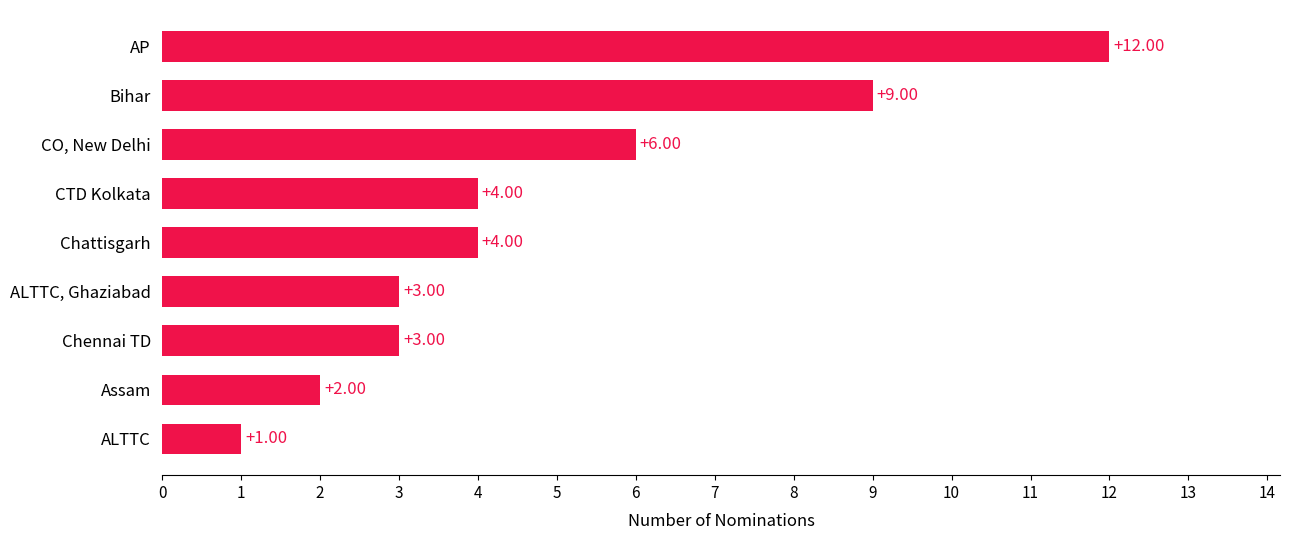

What is the maximum value shown in the chart?

12